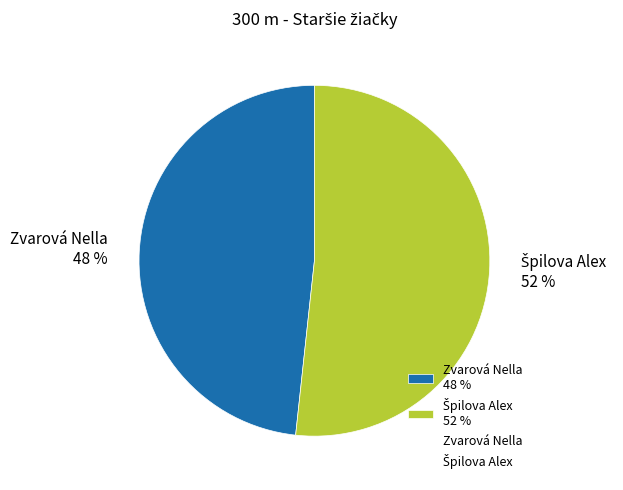

To the nearest percent, what is the average slice percentage?

50%